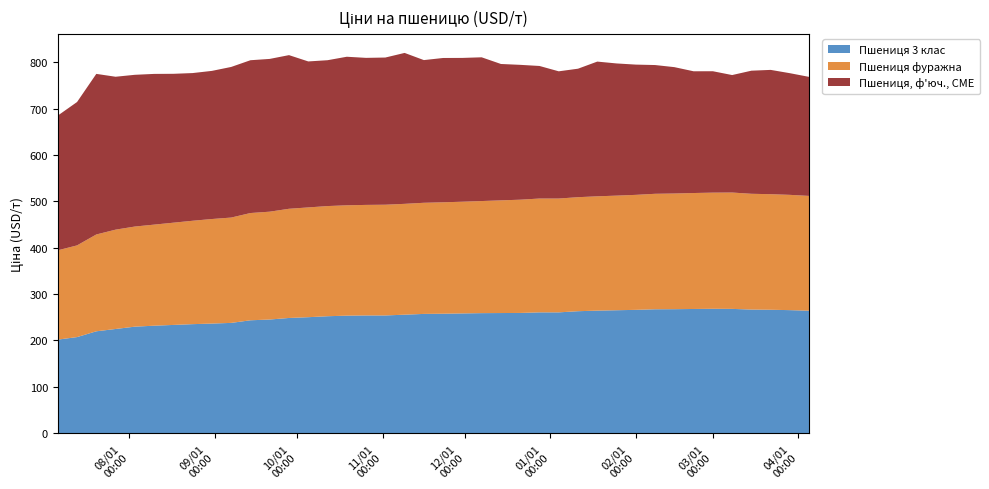

Reading right to left, extract all data points from this chart.

Пшениця 3 клас: 264.2	265.4	266.3	266.7	268.1	268.4	267.9	267.5	267.3	266.1	265.2	264.4	263.1	260.6	260.6	259.4	259.2	259.0	258.4	257.7	257.3	255.6	254.0	254.0	253.6	252.3	250.2	248.6	245.2	243.6	237.9	236.5	235.2	233.5	231.9	229.8	224.8	219.8	207.3	201.8
Пшениця фуражна: 247.7	248.8	249.4	249.8	251.1	250.6	250.2	249.6	249.2	248.1	247.3	246.7	246.1	245.6	245.6	244.4	243.1	241.9	241.1	240.4	239.8	239.2	239.0	238.6	238.1	237.7	236.9	235.6	232.7	231.4	227.3	225.6	223.1	220.6	218.1	216.0	214.3	208.9	197.9	192.7
Пшениця, ф'юч., CME: 256.8	262.5	268.2	265.6	253.5	262.0	262.7	272.7	277.9	281.1	285.3	290.7	277.3	274.5	286.1	291.0	294.3	310.2	310.3	311.4	307.9	325.7	317.6	317.3	320.6	314.7	315.0	331.6	329.7	329.7	325.0	319.7	318.7	321.3	325.2	327.4	329.9	346.6	309.4	290.7